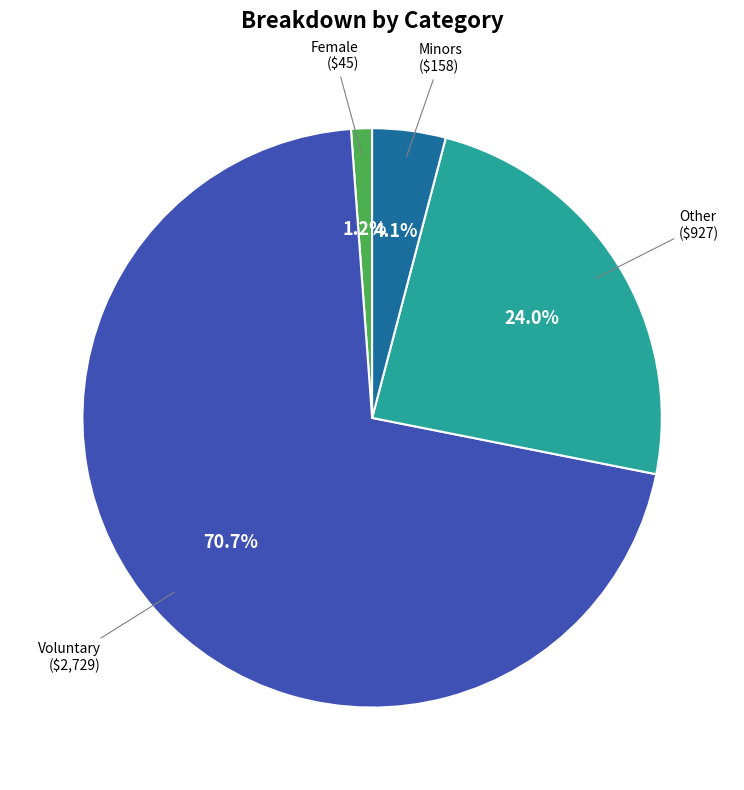

Is there any slice that represents more than half of the pie?

Yes